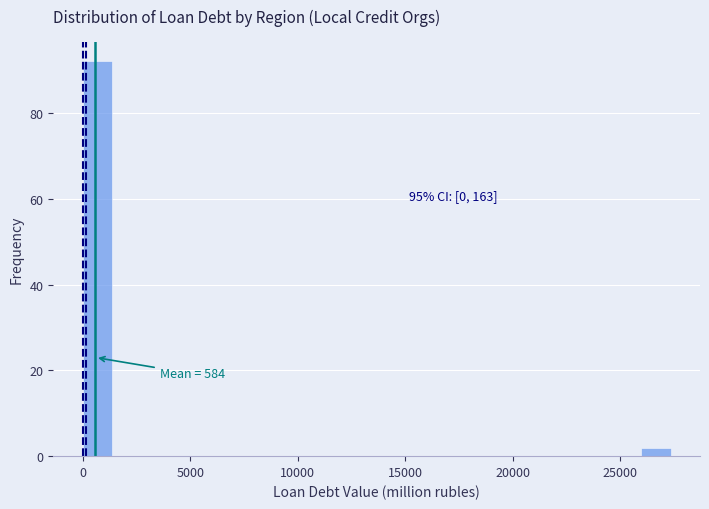

Read against the x-axis, roughly where is the centre of the tallest bar?

500